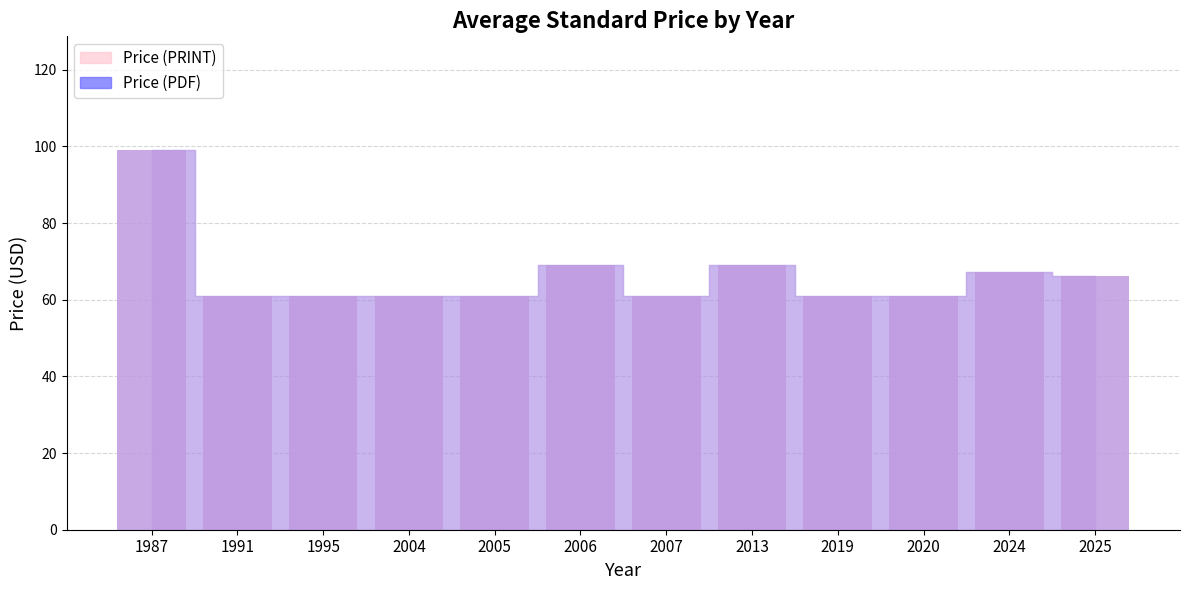

The value of Price (PDF) at 23 is 32. True or false?

False